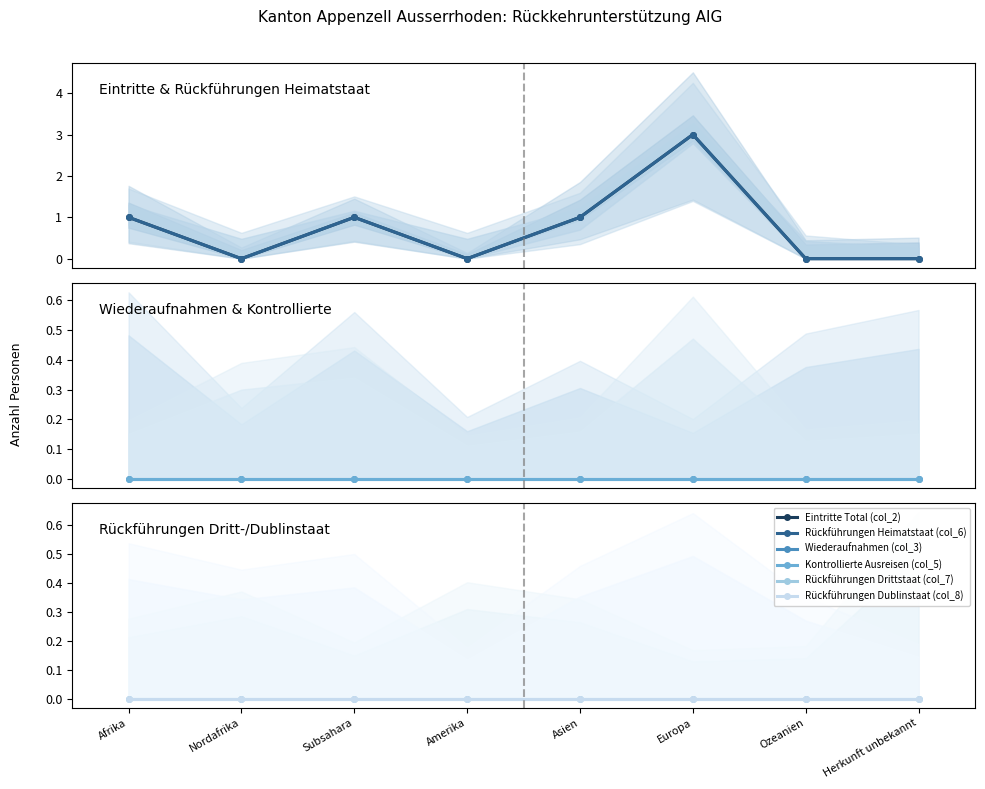

Count the number of categories in the chart.

8